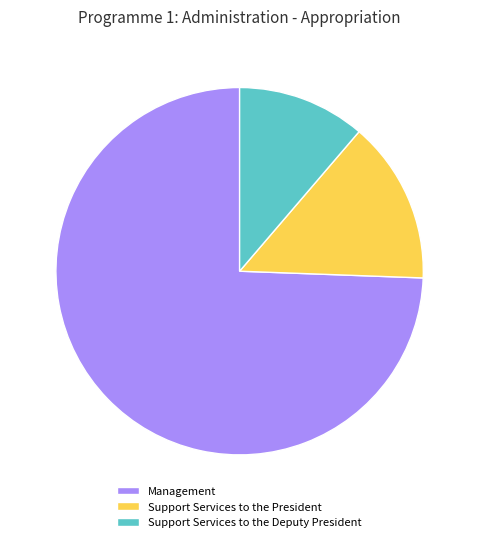

Is there a majority slice in this chart?

Yes